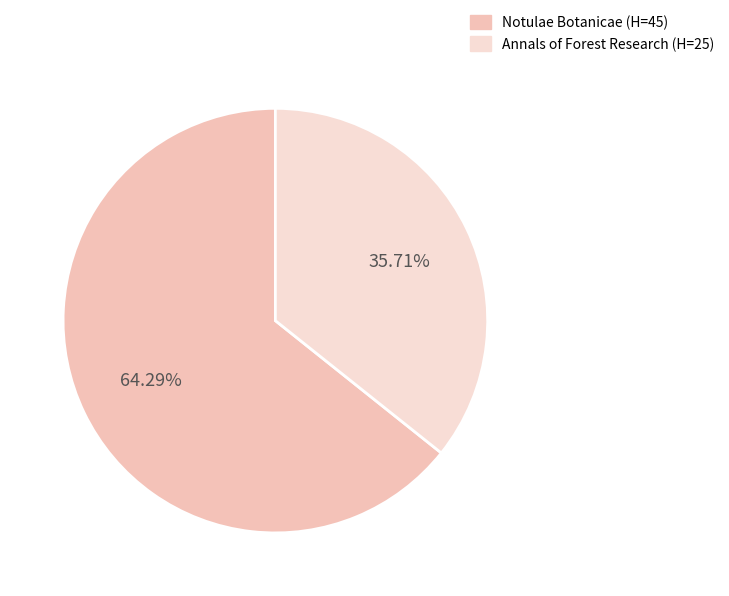

Rank the categories by value from lowest to highest.

Annals of Forest Research (H=25), Notulae Botanicae (H=45)